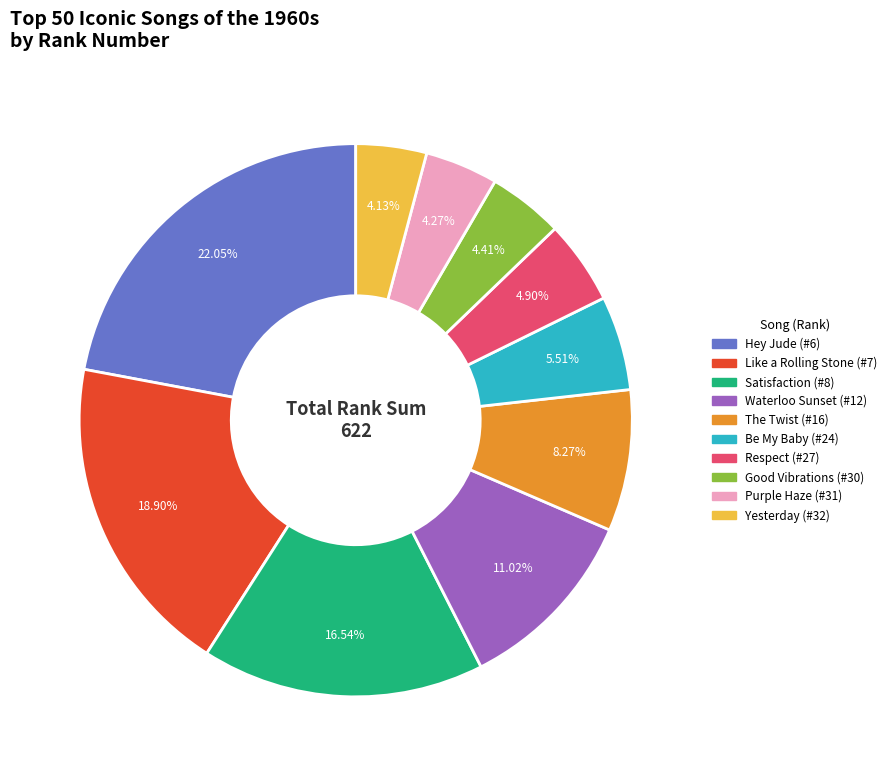

Is there a majority slice in this chart?

No